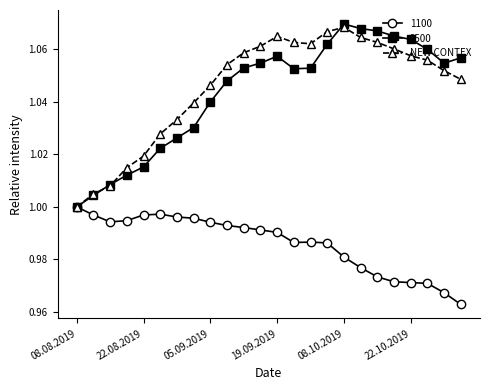

True or false: 2500 has more than 0 points higher than both neighbors.

True